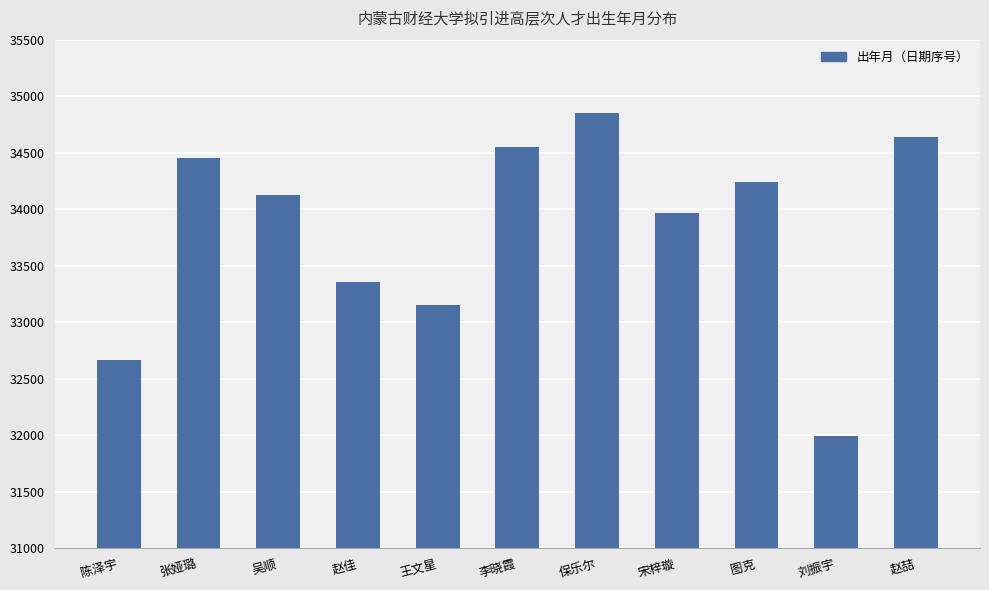

At which label does the data first exceed 34121?

张娅璐